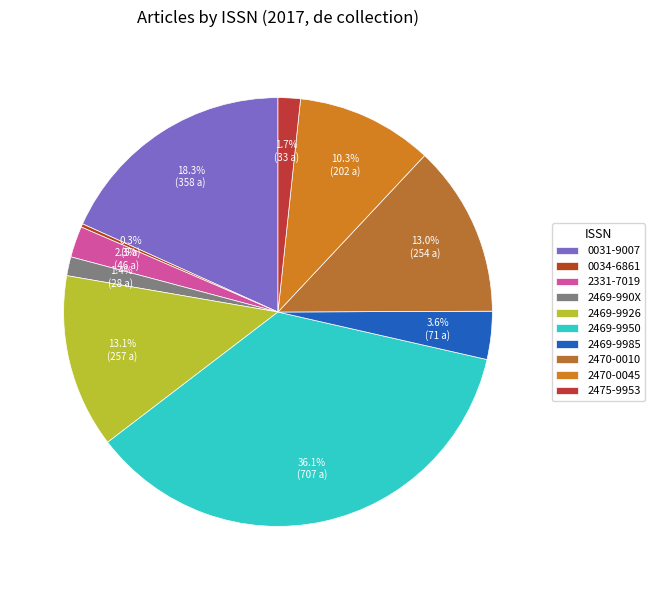

To the nearest percent, what portion does 2470-0010 represent?

13%